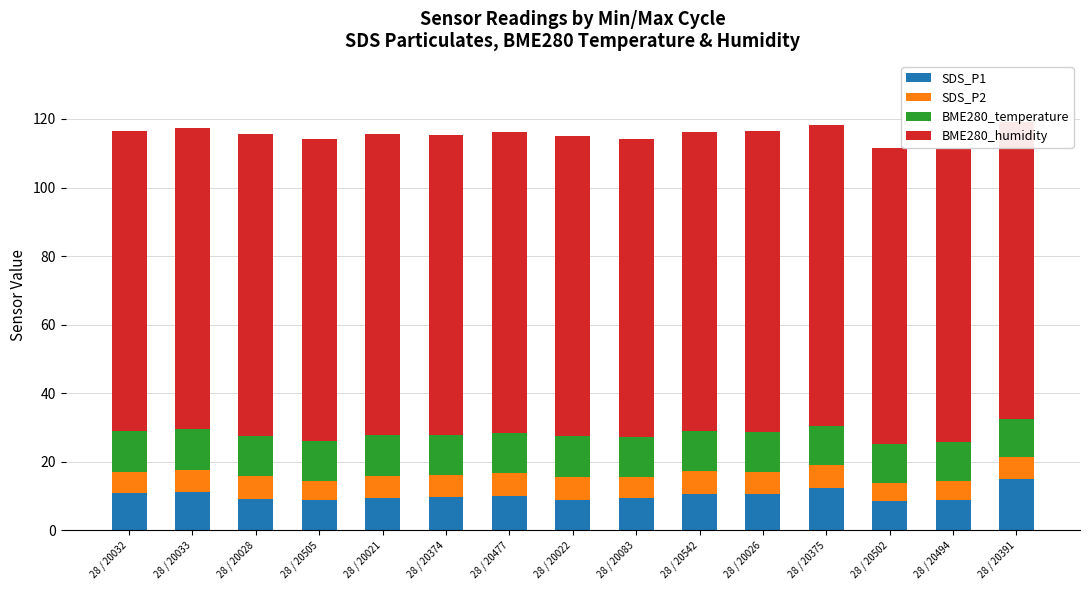

The value of SDS_P1 at 28 / 20083 is 5.1. True or false?

False